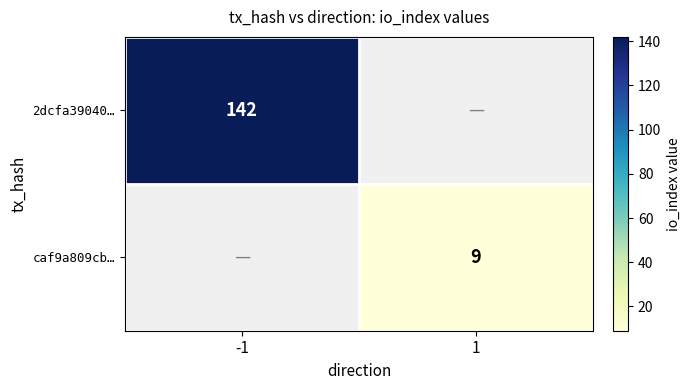

True or false: 2dcfa39040… has a value of 38.6 at -1.

False